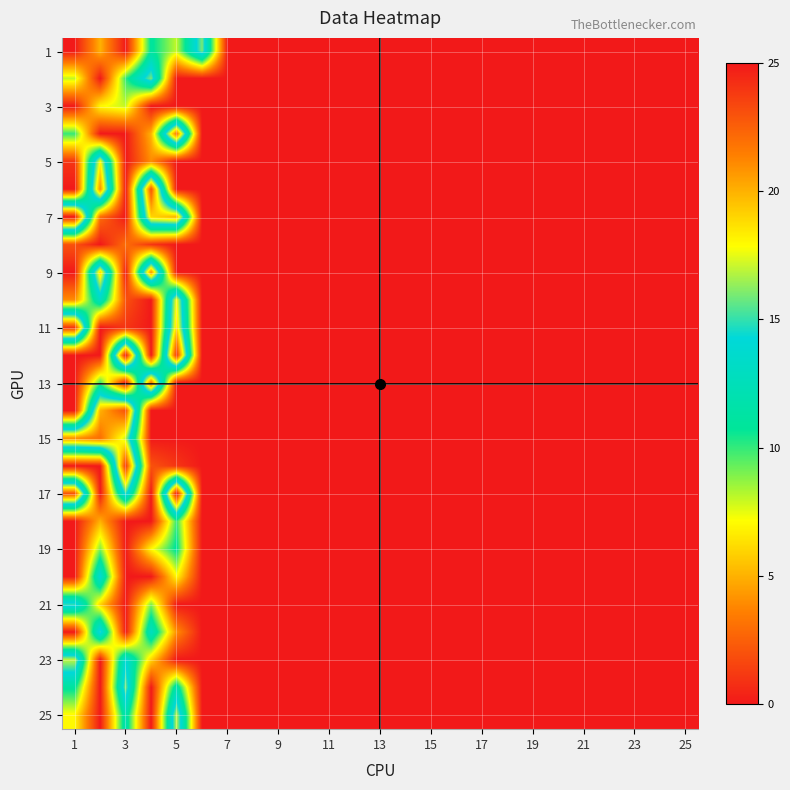

At which category is the sum across all series the highest?

5